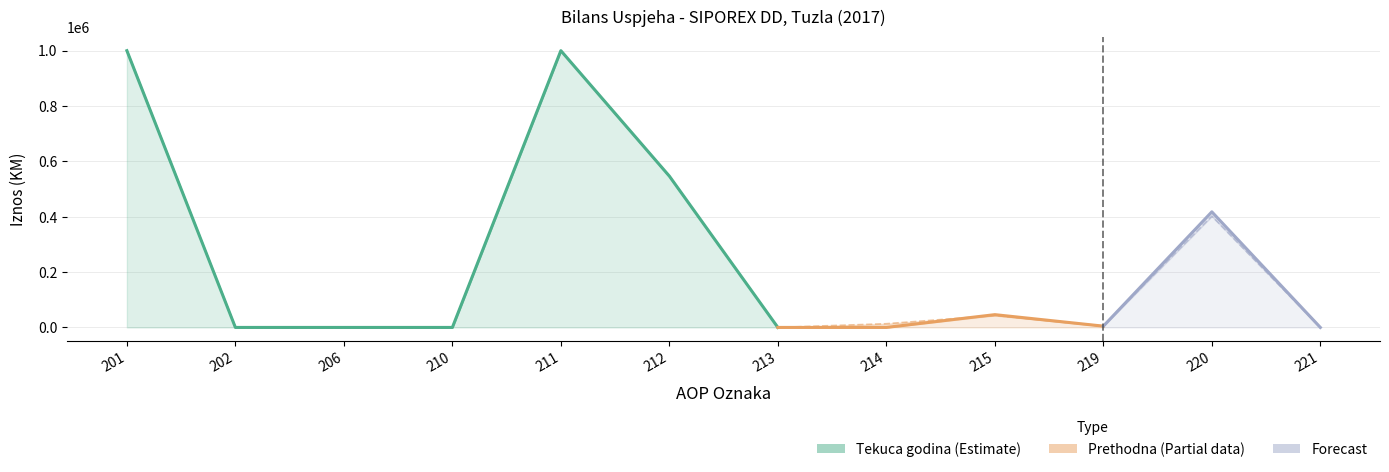

Rank the categories by Prethodna godina value from highest to lowest.

201, 211, 212, 220, 215, 214, 219, 202, 206, 210, 213, 221